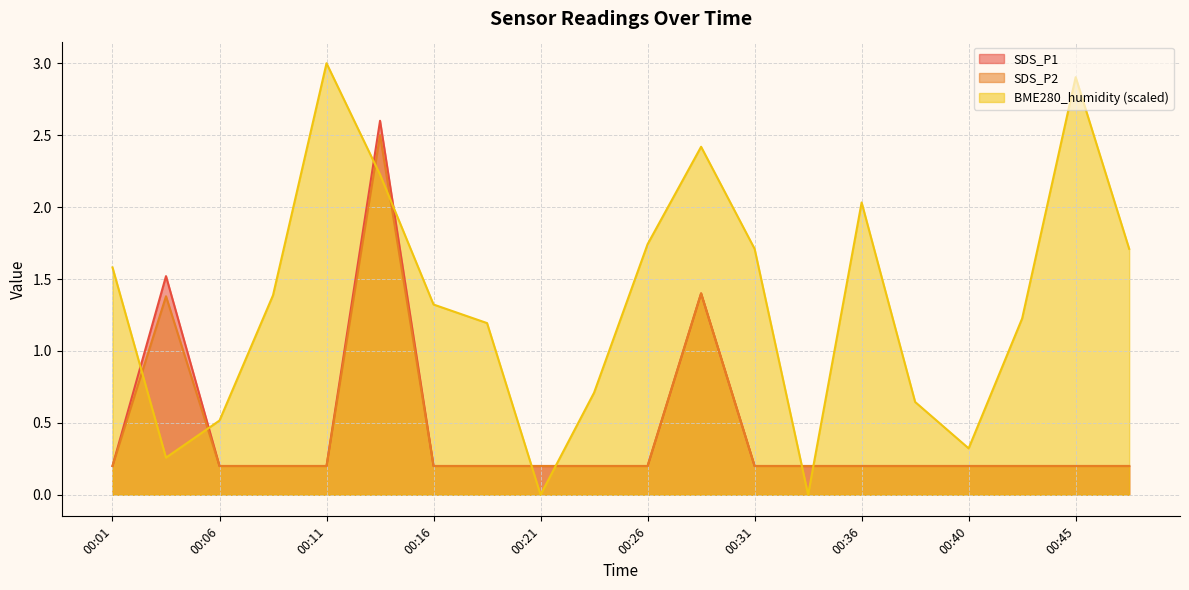

Which has a higher value, 00:14 or 00:48?

00:14